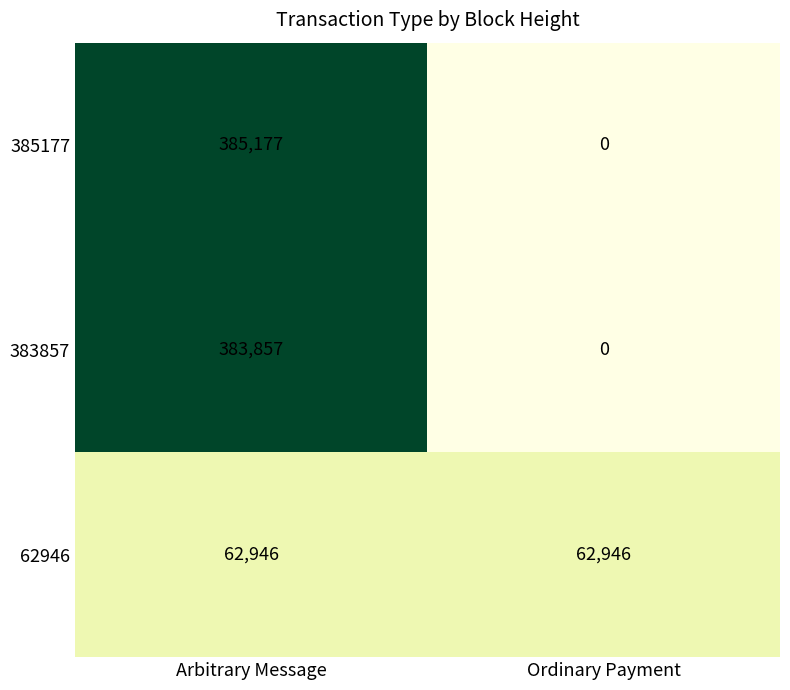

What is the average value of the 62946 series?

62946